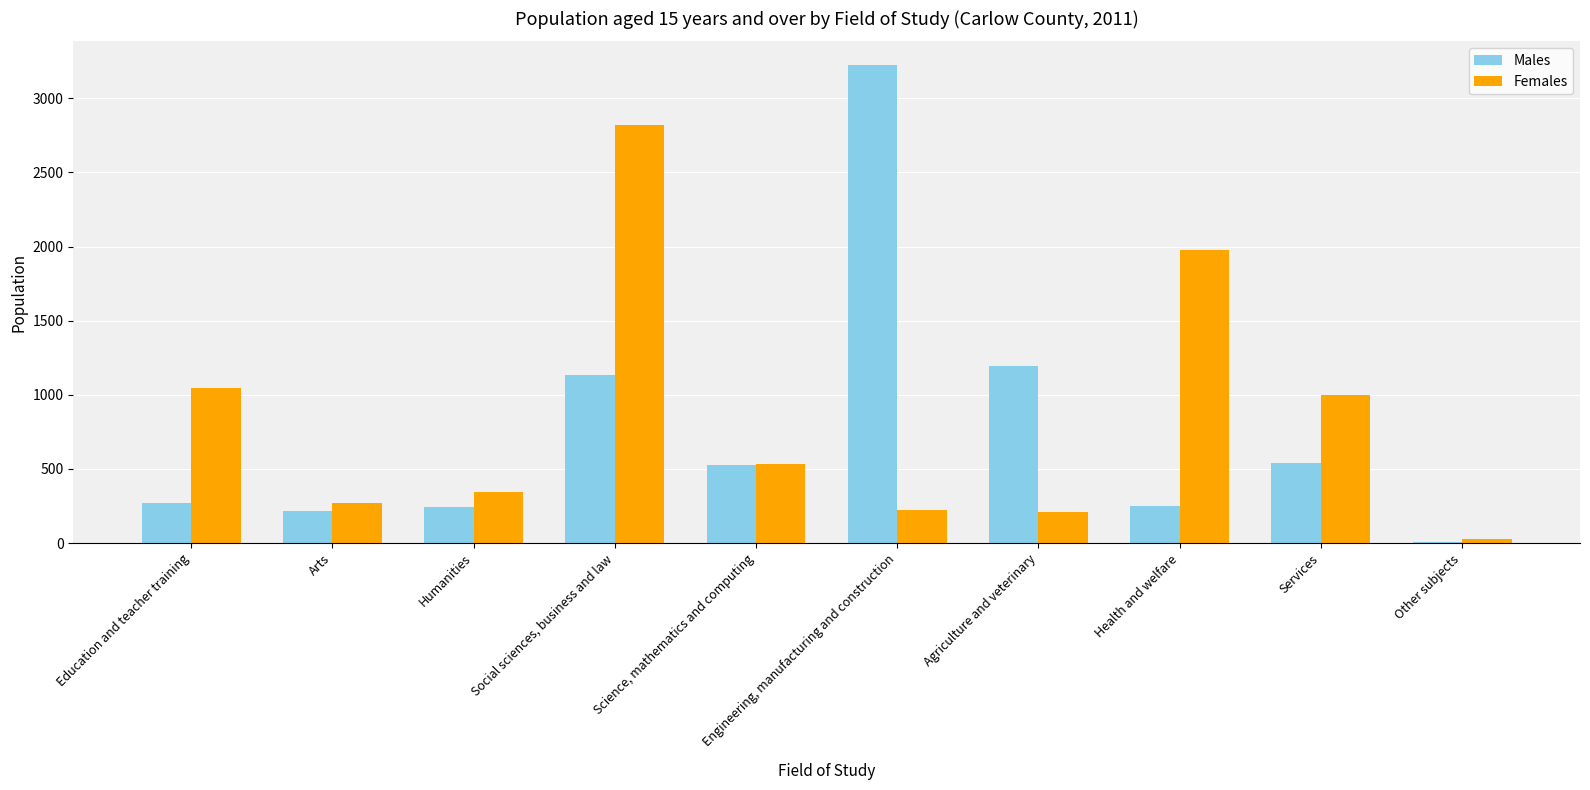

Which series has the largest total across all categories?

Females